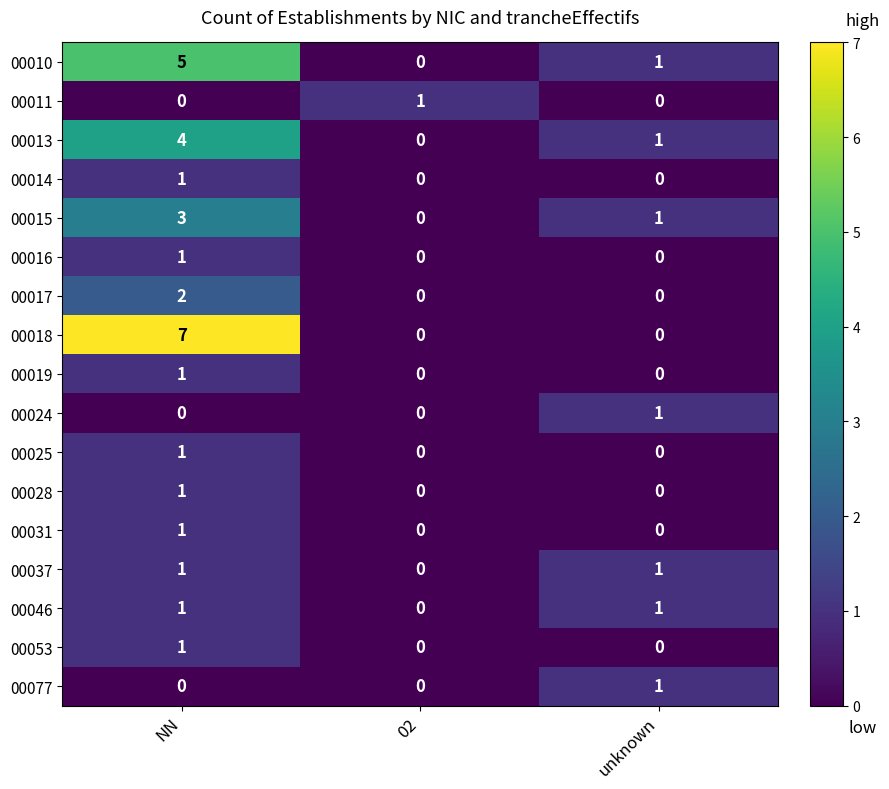

The value of 00019 at unknown is 1. True or false?

False